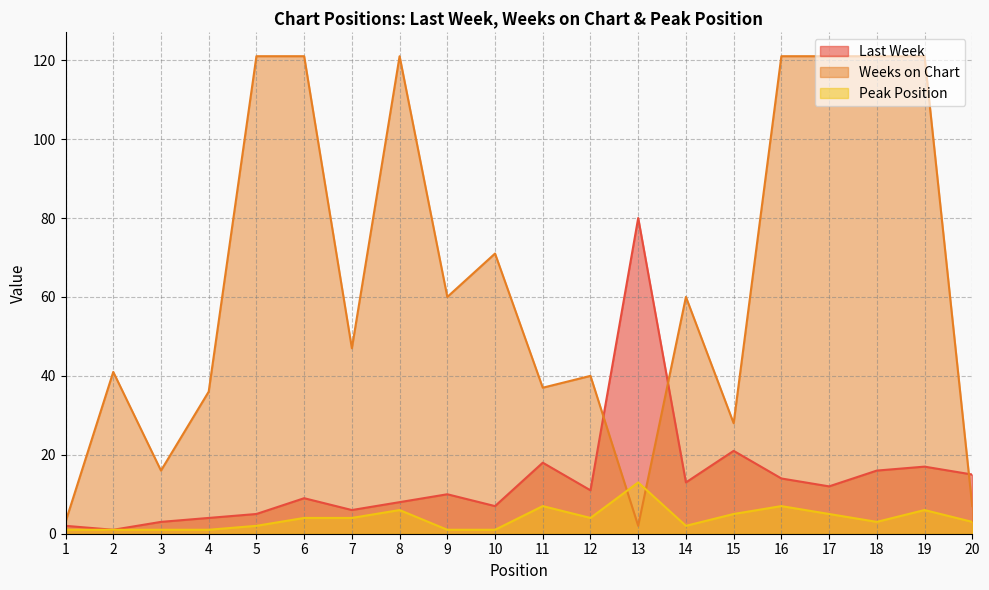

At how many categories does at least one series exceed 15?

18